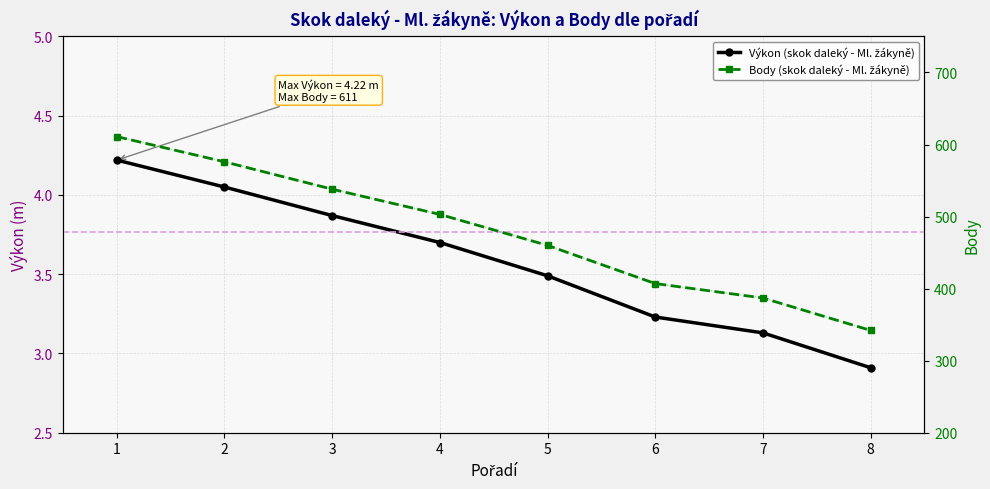

What is the minimum value shown in the chart?

2.9